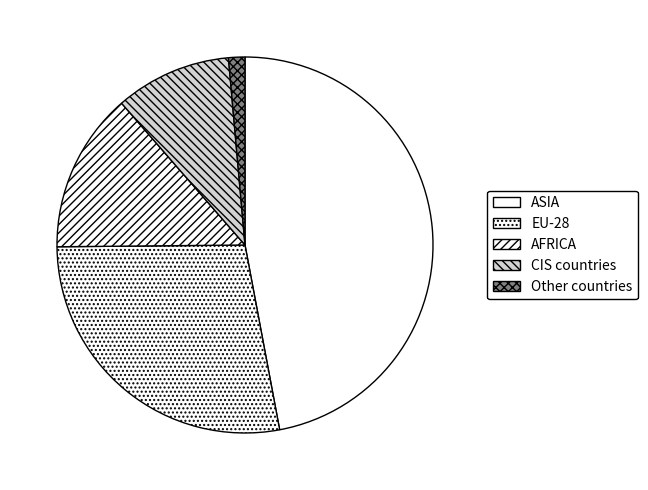

True or false: ASIA accounts for 55% of the total.

False